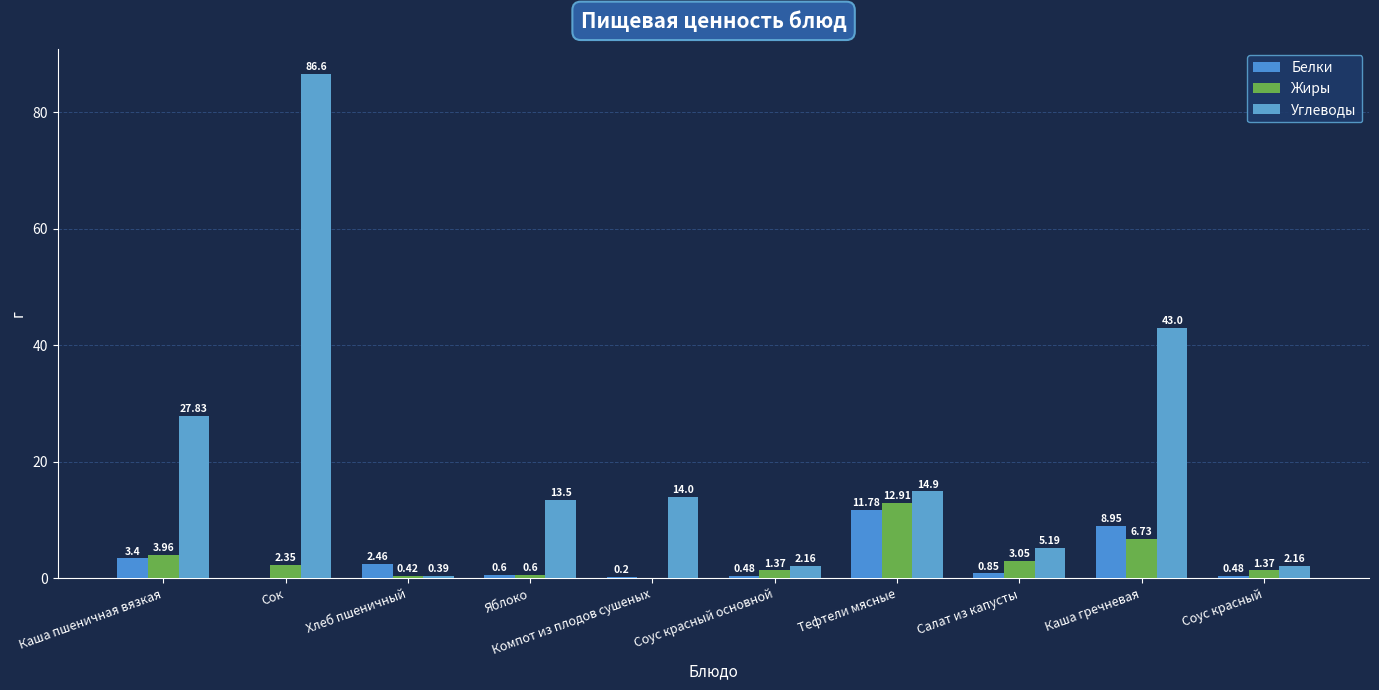

How many data points does each series have?

10